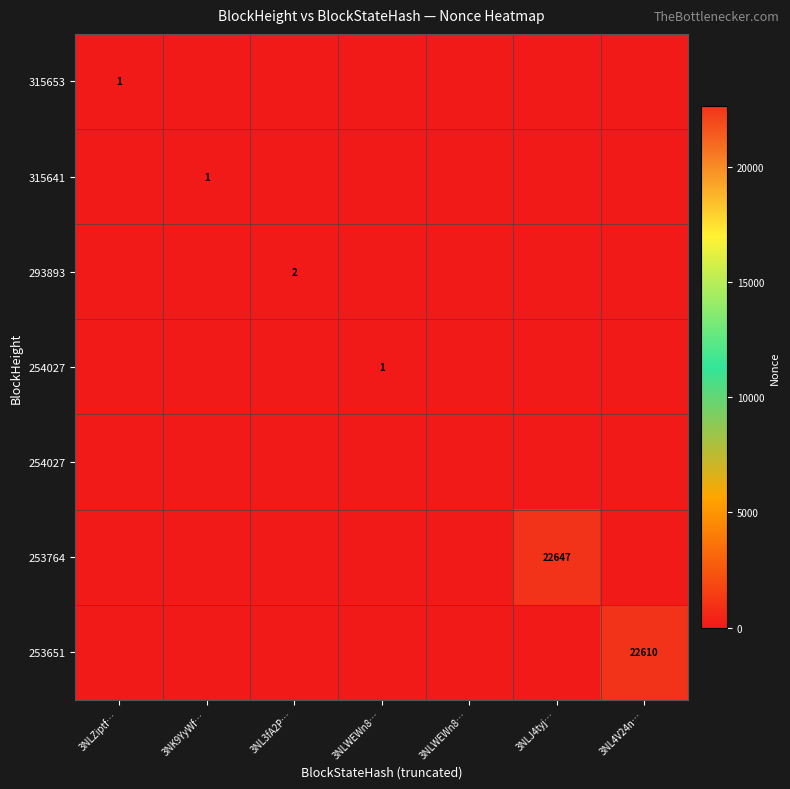

At which category is the sum across all series the highest?

3NLJ4tyj…